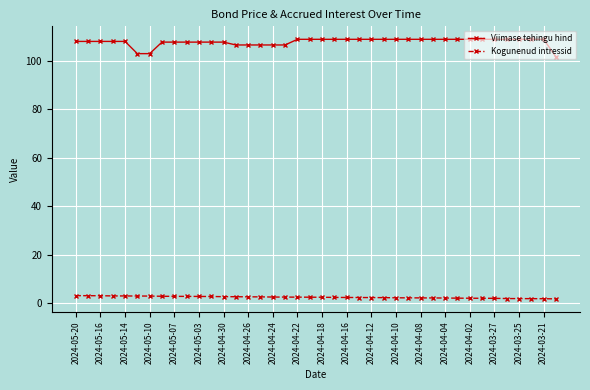

Which series has the widest spread of values?

Viimase tehingu hind